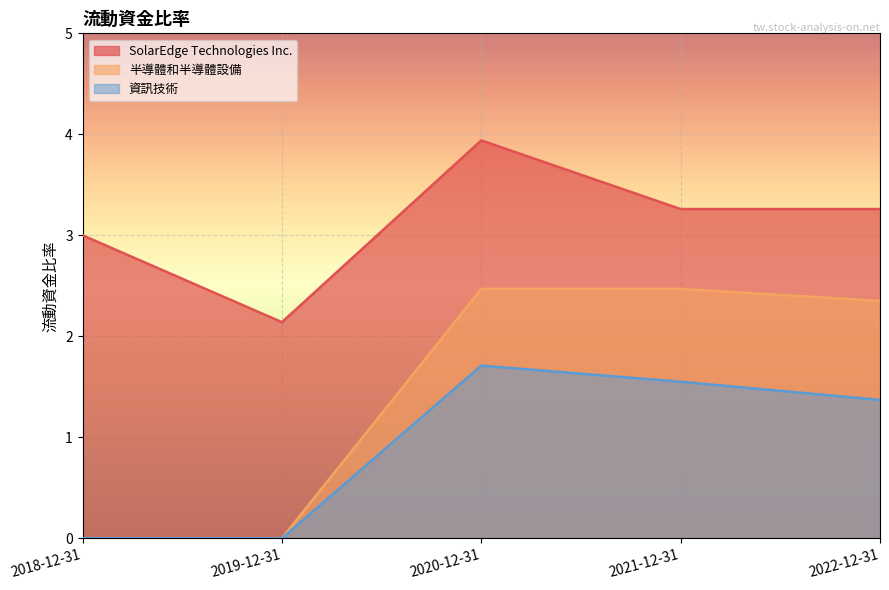

Which has a higher value, 2018-12-31 or 2022-12-31?

2022-12-31